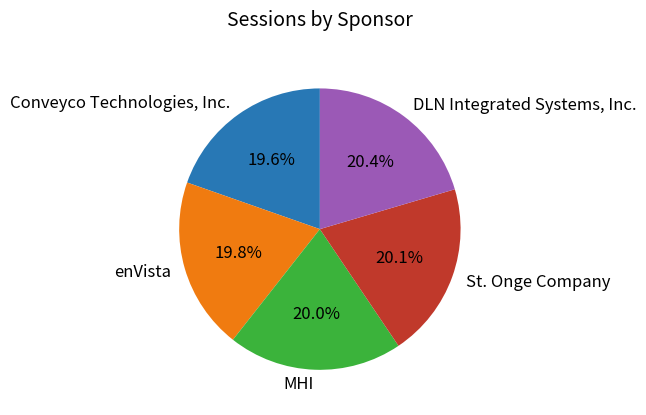

Does MHI account for over 50% of the chart?

No